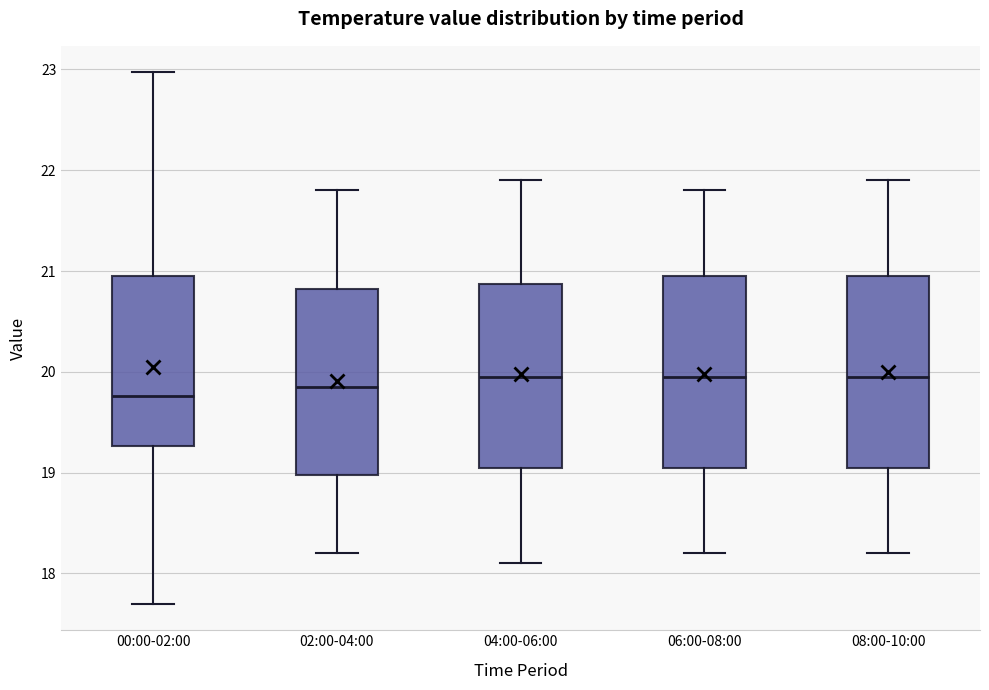

Where is the lower edge of the box for 00:00-02:00 on the y-axis? The values are not printed on the chart, so give them approximately, as read against the axis.

19.3